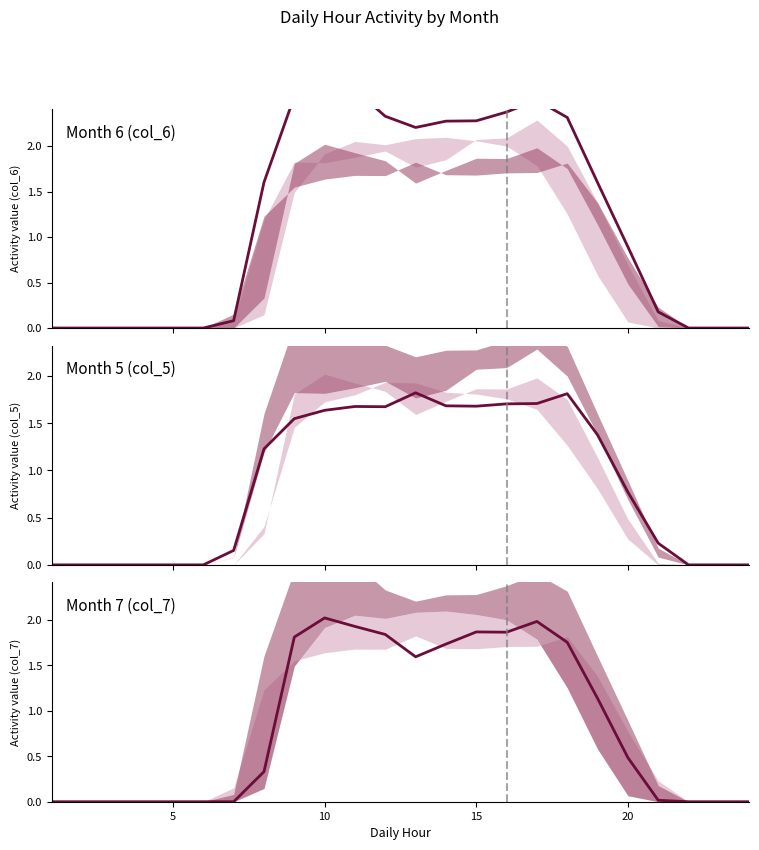

In col_7 (Month 7), how many points are lower than both neighbors (excluding endpoints)?

2